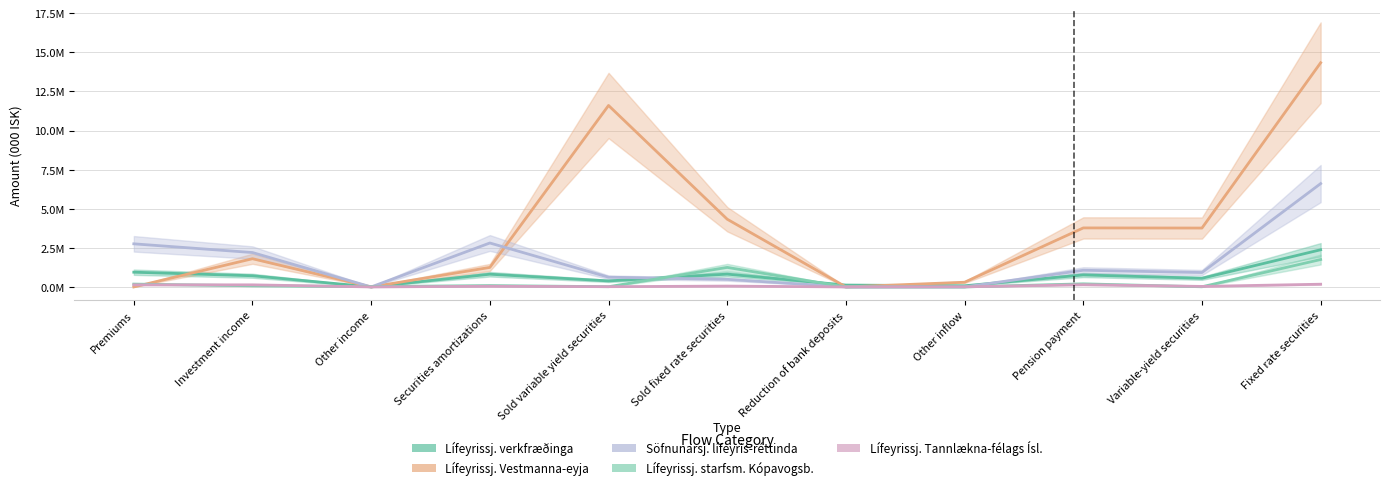

Is the value of Lífeyrissj. starfsm. Kópavogsb. at Investment income greater than the value of Lífeyrissj. verkfræðinga at Fixed rate securities?

No